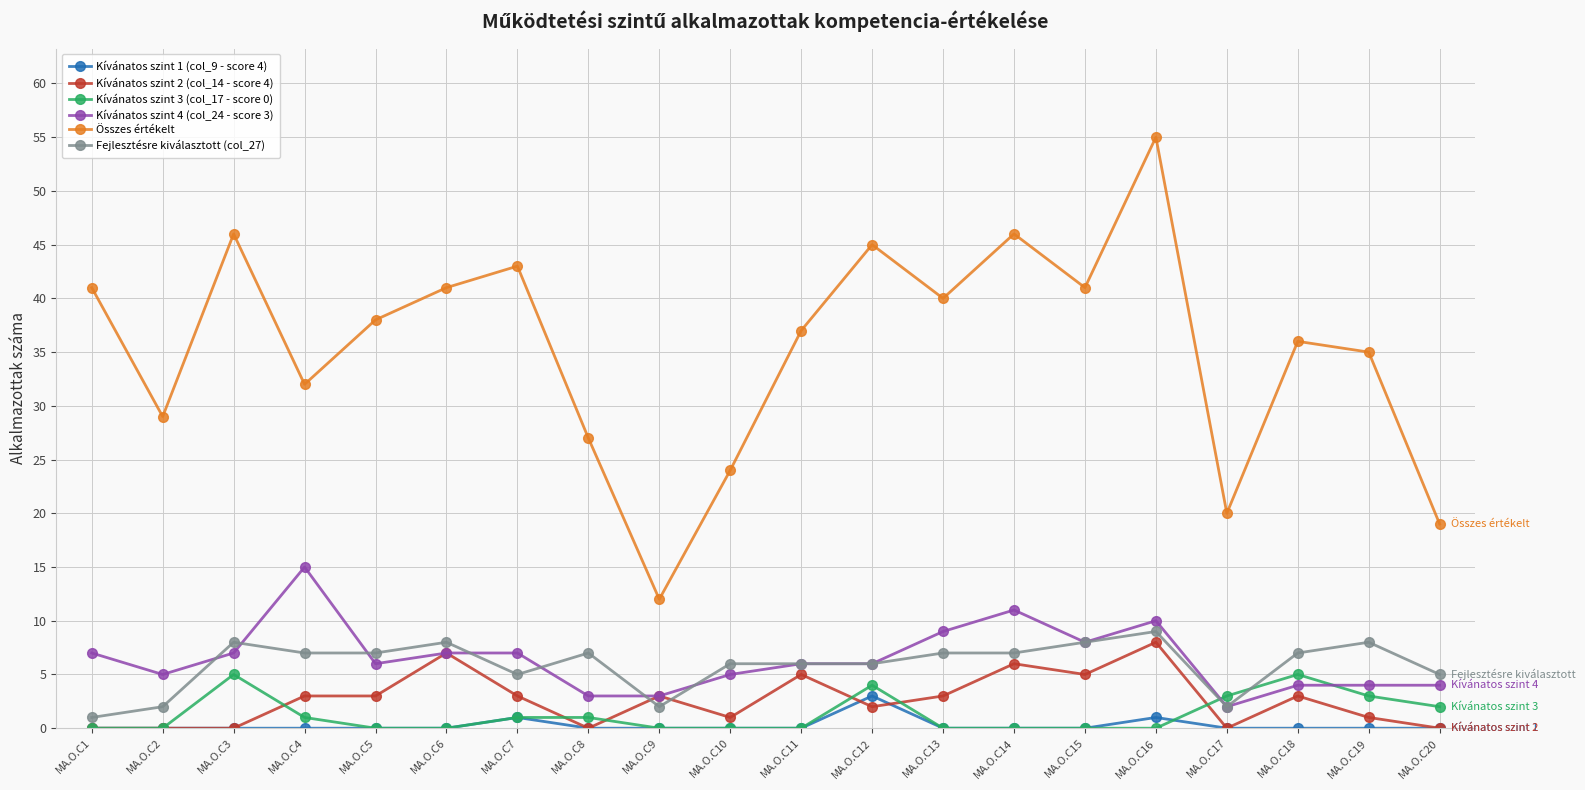

At which label does Kívánatos szint 1 (col_9 - score 4) reach its peak?

MA.O.C12